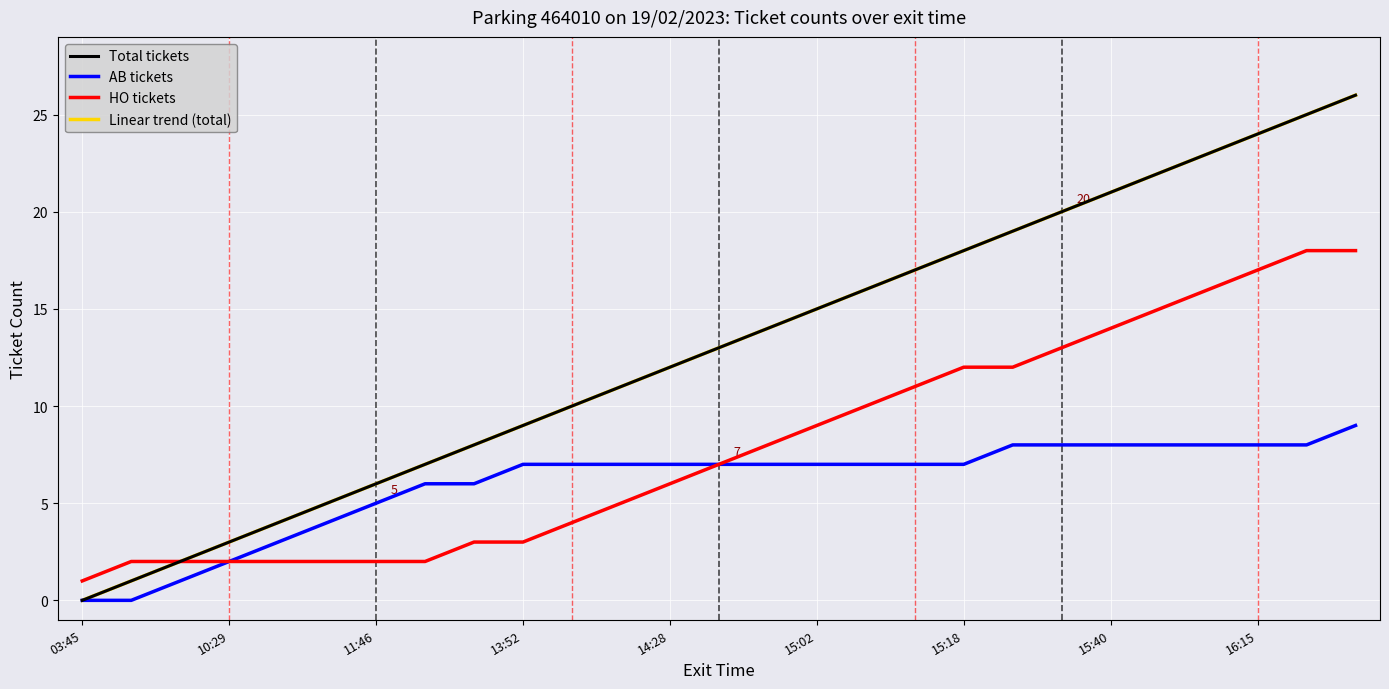

True or false: Total tickets and AB tickets cross at least once.

False